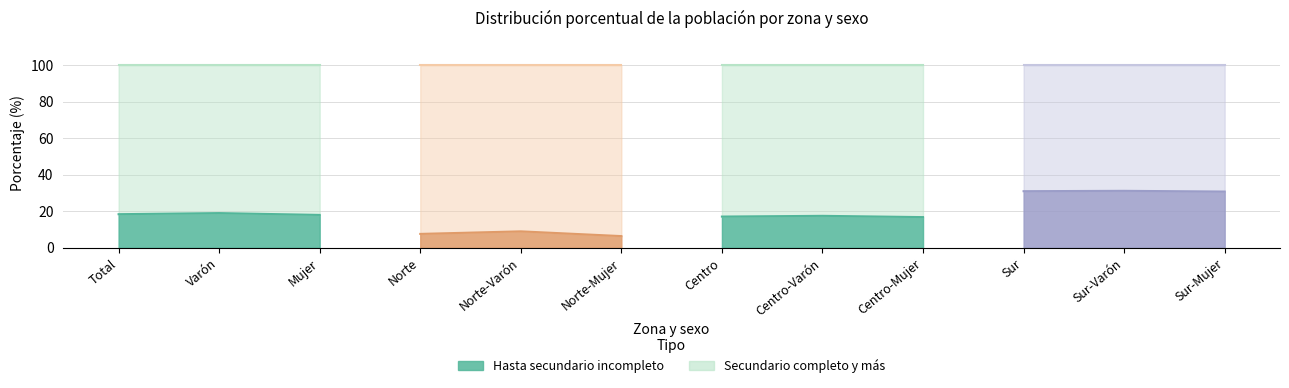

How many series are shown in this chart?

2